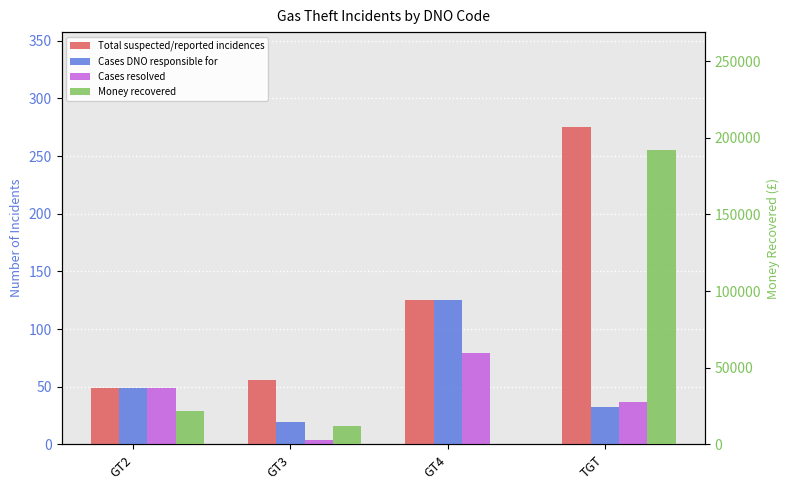

Is the value of Total suspected/reported incidences at GT3 greater than the value of Cases DNO responsible for at GT2?

Yes